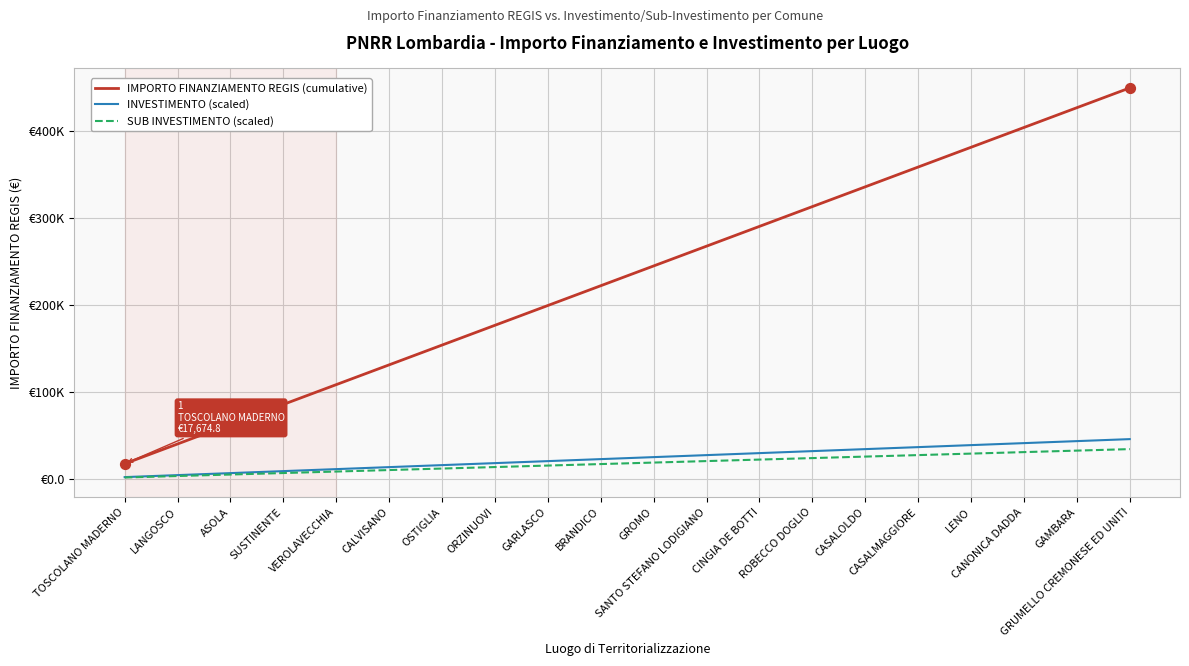

At which category is the sum across all series the highest?

GRUMELLO CREMONESE ED UNITI